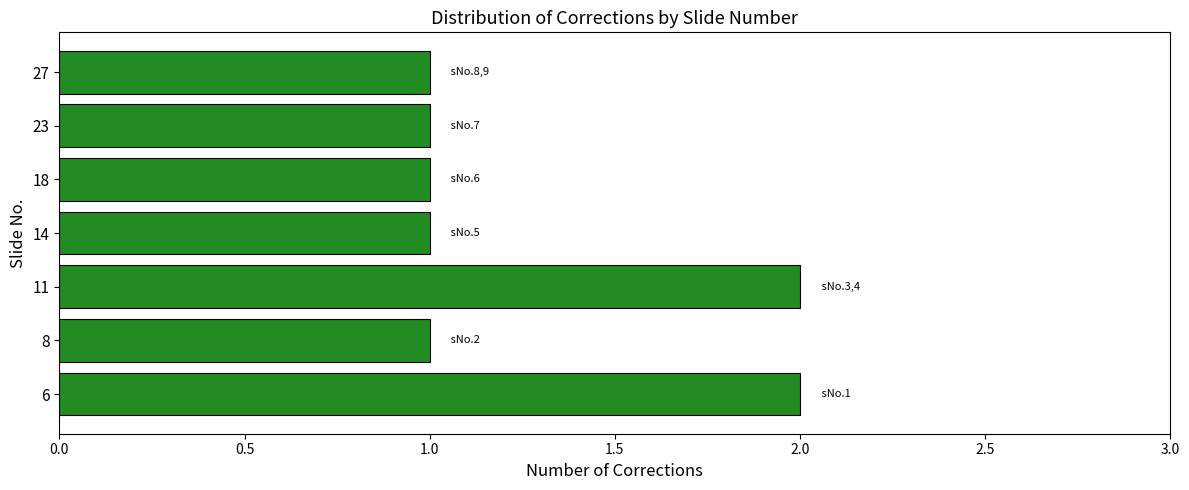

What is the difference between the second highest and minimum values?

1